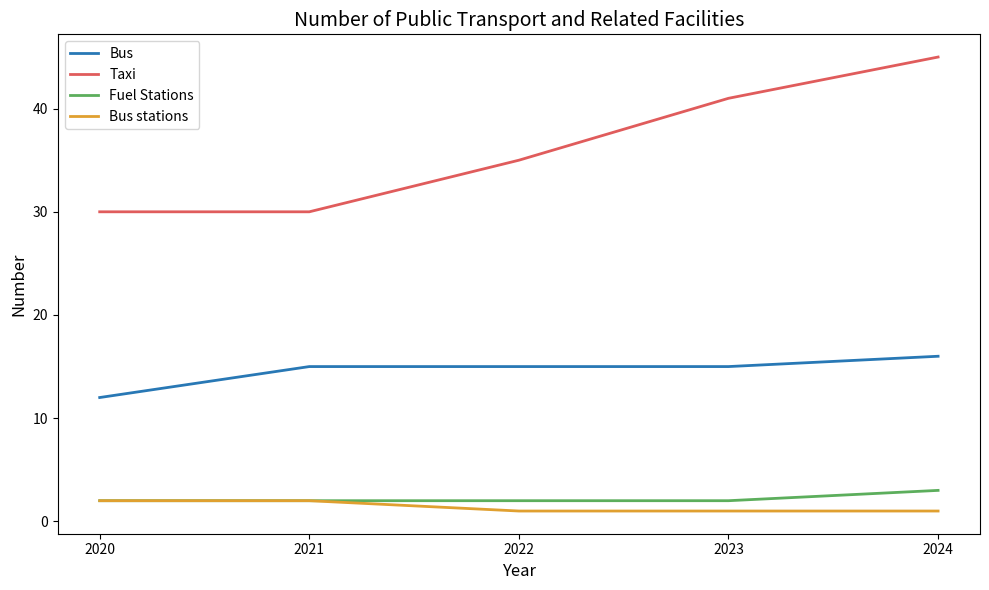

The value of Bus at 2023 is 15. True or false?

True